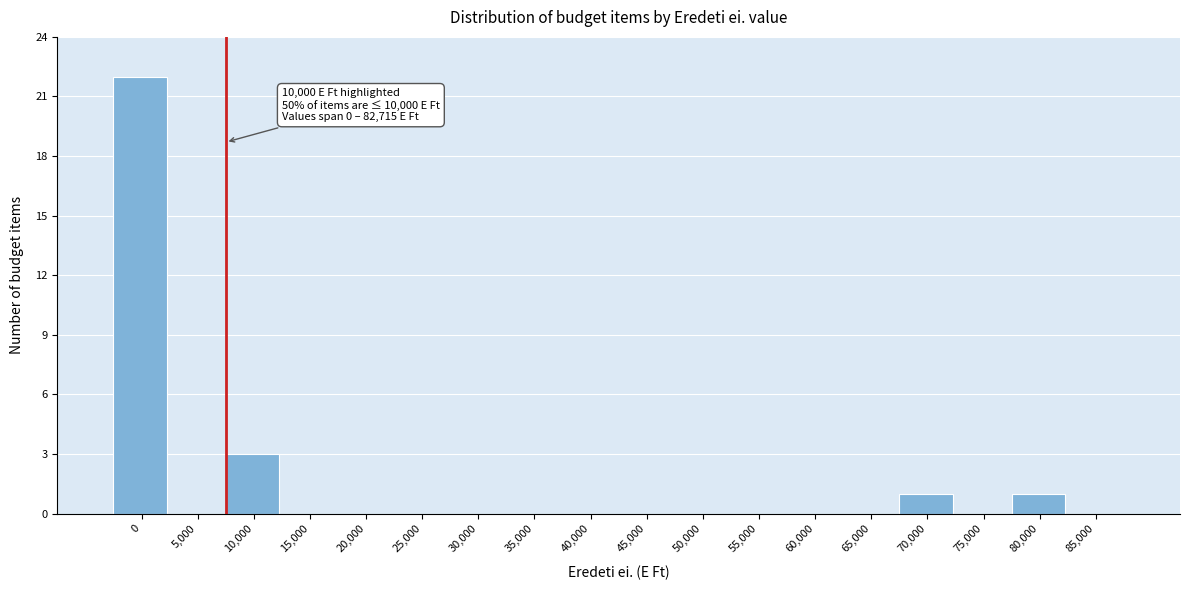

Reading left to right, what are all the values shown in this chart?

0=22	5,000=0	10,000=3	15,000=0	20,000=0	25,000=0	30,000=0	35,000=0	40,000=0	45,000=0	50,000=0	55,000=0	60,000=0	65,000=0	70,000=1	75,000=0	80,000=1	85,000=0